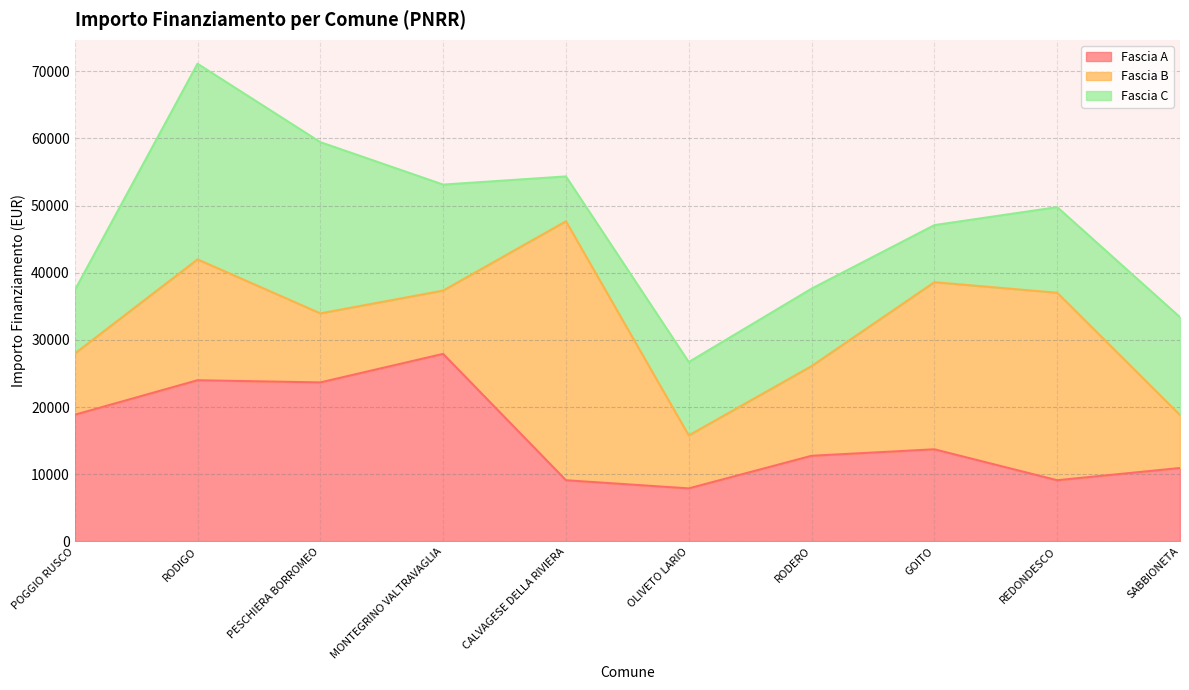

Which category has the highest value across all series?

CALVAGESE DELLA RIVIERA